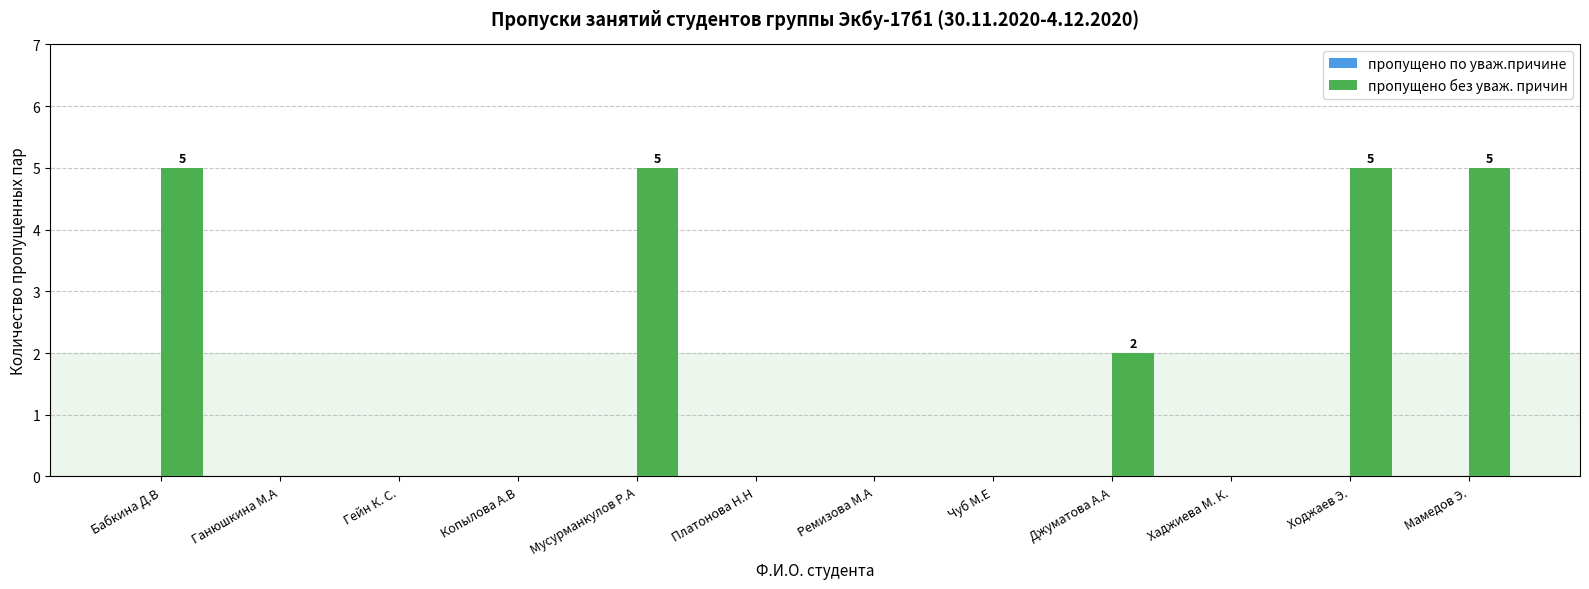

True or false: the data shows 5 at Мамедов Э..

True